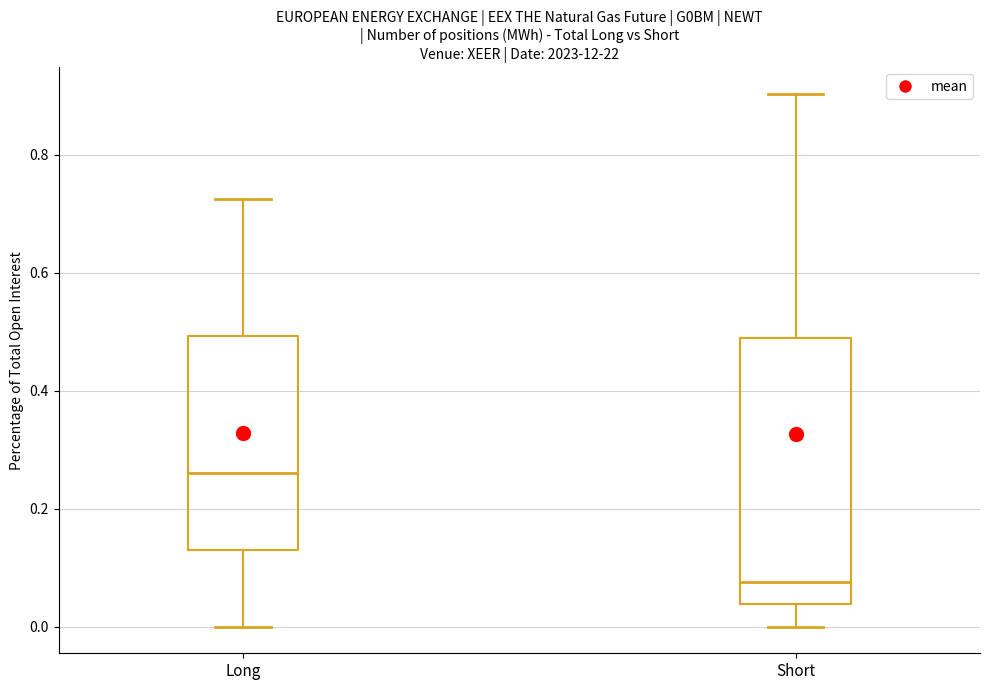

Reading left to right, transcribe this box plot: for each box, give where its median line is, the range the box spans, and where its two whiskers end, as read against the y-axis. The values are not printed on the chart, so give them approximately, as read against the axis.

Long: median 0.26, box 0.14 to 0.50, whiskers 0.00 to 0.72
Short: median 0.08, box 0.04 to 0.48, whiskers 0.00 to 0.90